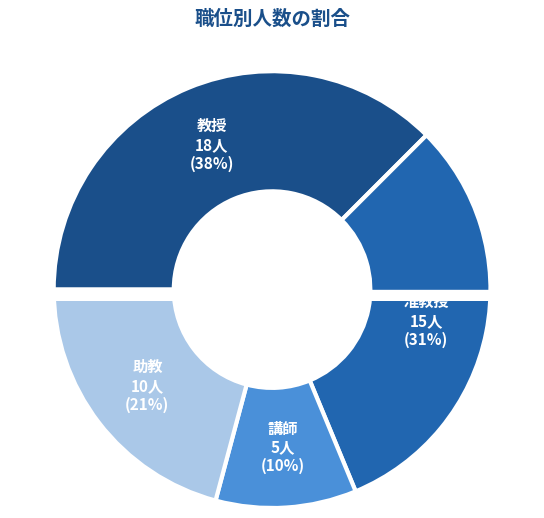

What is the change in value from 講師 to 助教?

+5